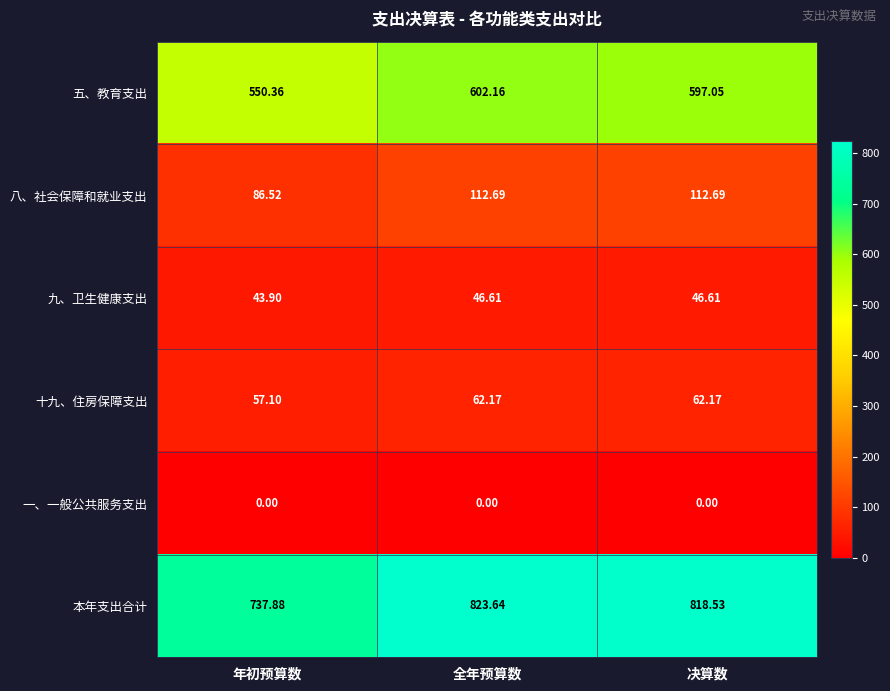

How many series are shown in this chart?

6